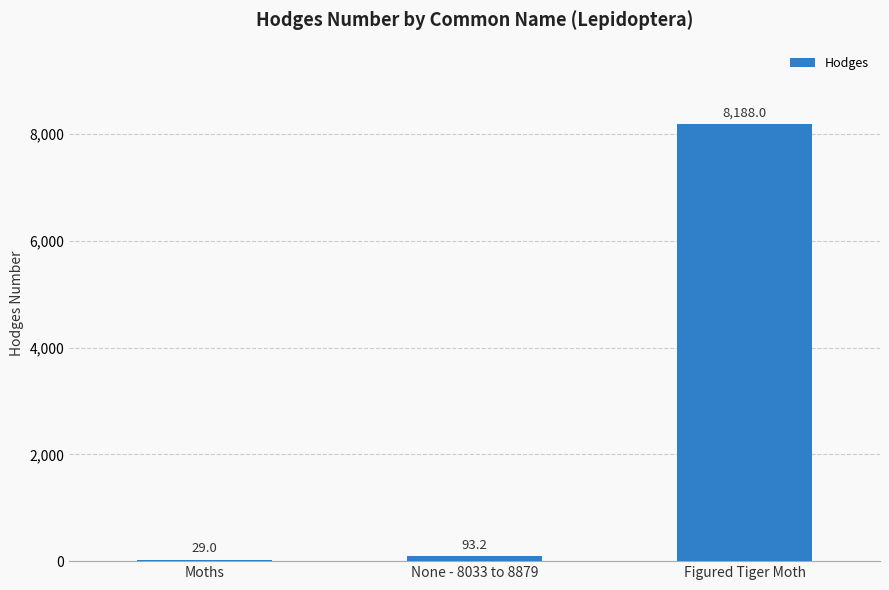

List the labels in order of value, smallest first.

Moths, None - 8033 to 8879, Figured Tiger Moth